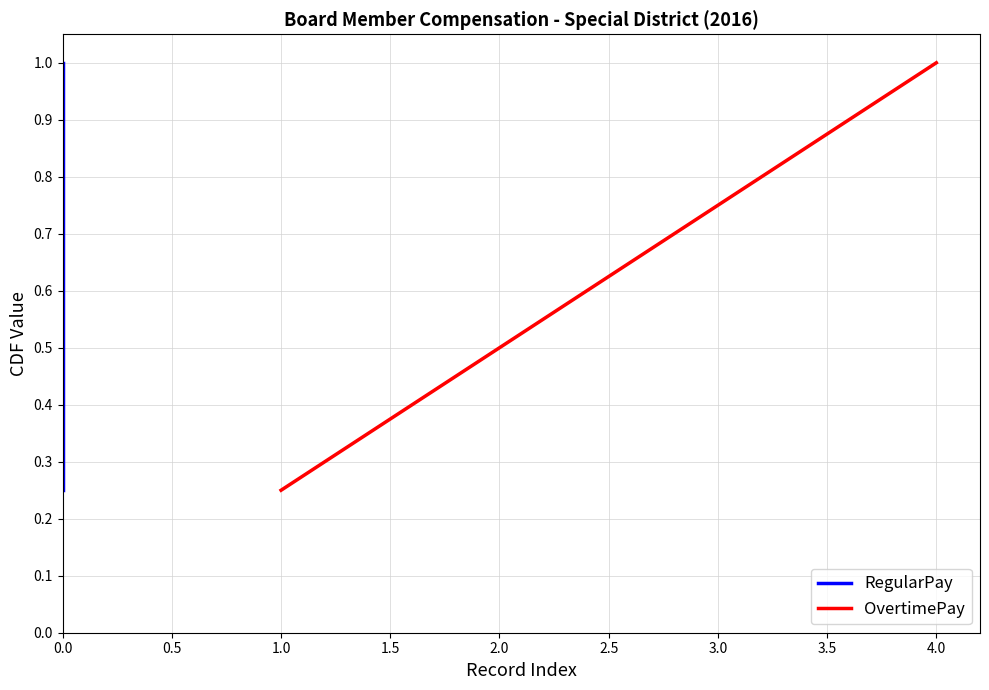

At which label does OvertimePay reach its peak?

4.0